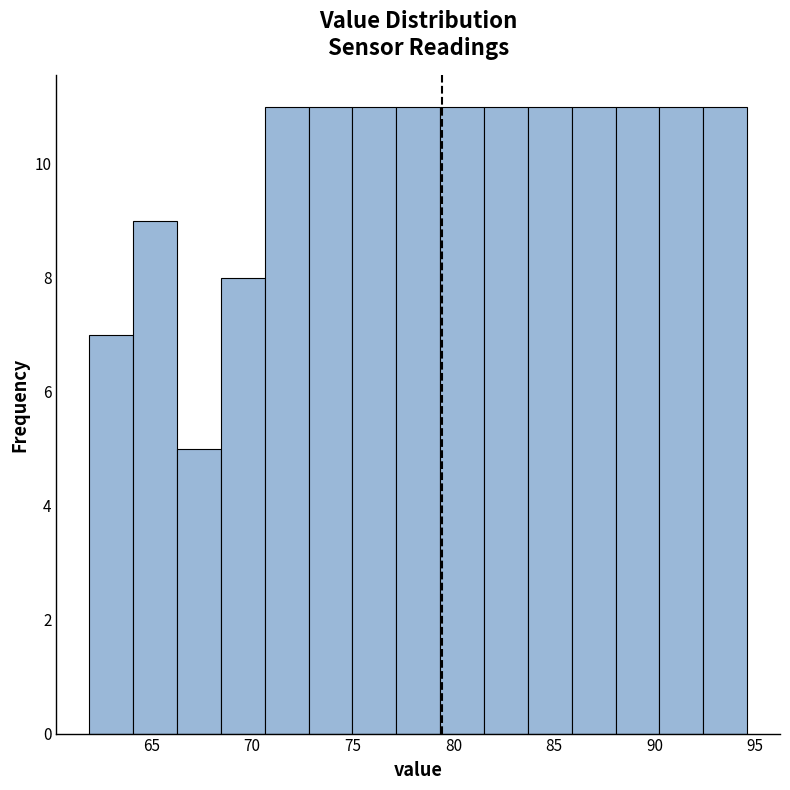

Reading left to right, transcribe this chart: for each bar, give the range it covers on the x-axis and its height. Neither the bar edges nor the heights are printed on the chart, so give them approximately, as read against the axes.

62.0 to 64.0: 7
64.0 to 66.5: 9
66.5 to 68.5: 5
68.5 to 70.5: 8
70.5 to 73.0: 11
73.0 to 75.0: 11
75.0 to 77.0: 11
77.0 to 79.5: 11
79.5 to 81.5: 11
81.5 to 83.5: 11
83.5 to 86.0: 11
86.0 to 88.0: 11
88.0 to 90.0: 11
90.0 to 92.5: 11
92.5 to 94.5: 11